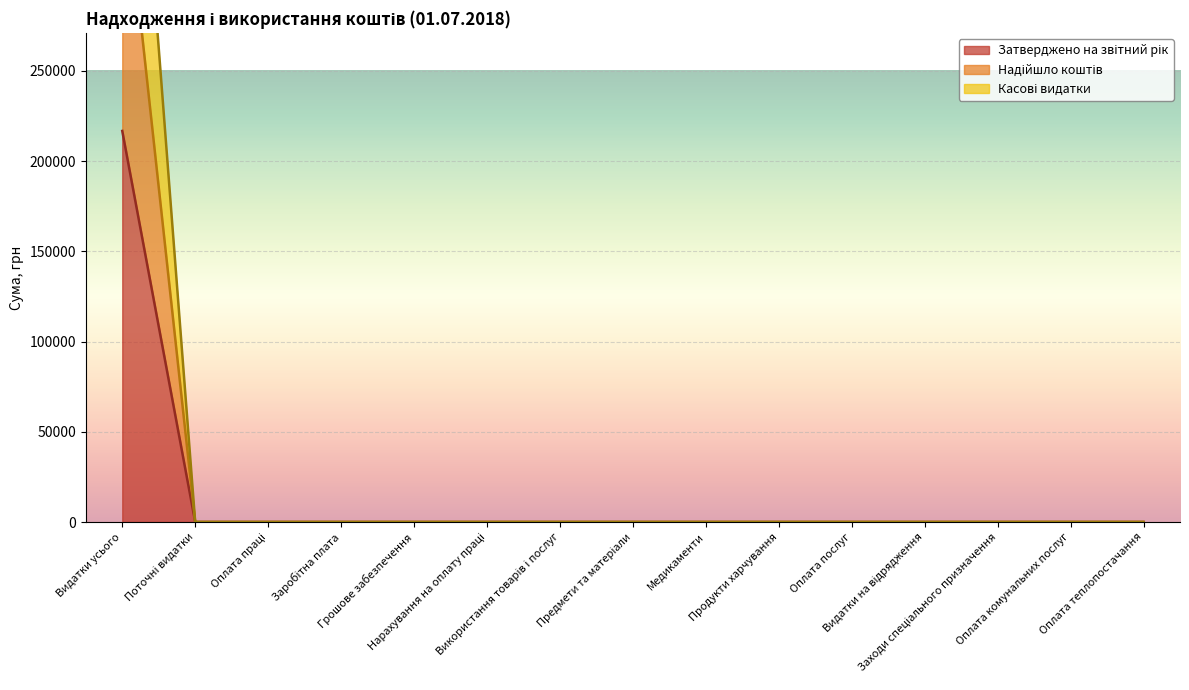

True or false: Затверджено на звітний рік and Надійшло коштів cross at least once.

False